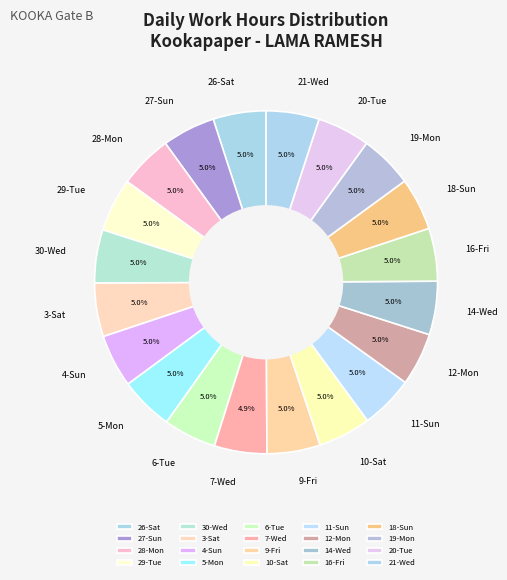

To the nearest percent, what is the combined percentage of 6-Tue and 19-Mon?

10%